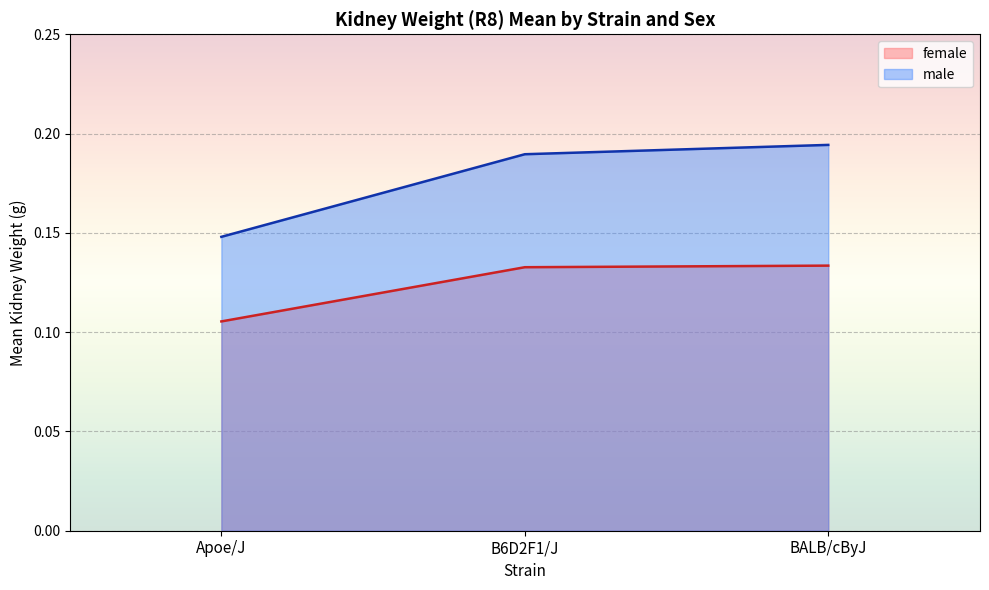

Which series changed the most between Apoe/J and BALB/cByJ?

male